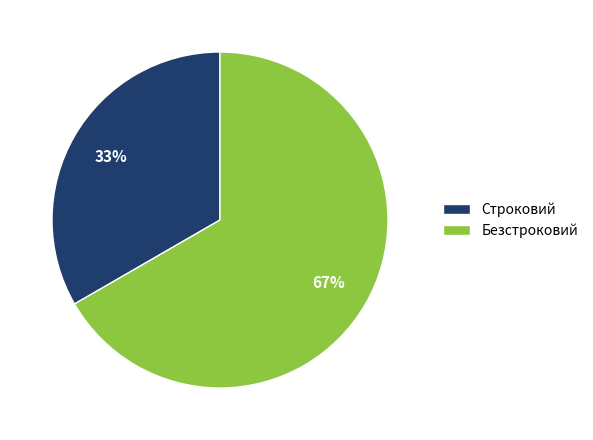

What is the largest slice in the pie chart?

Безстроковий